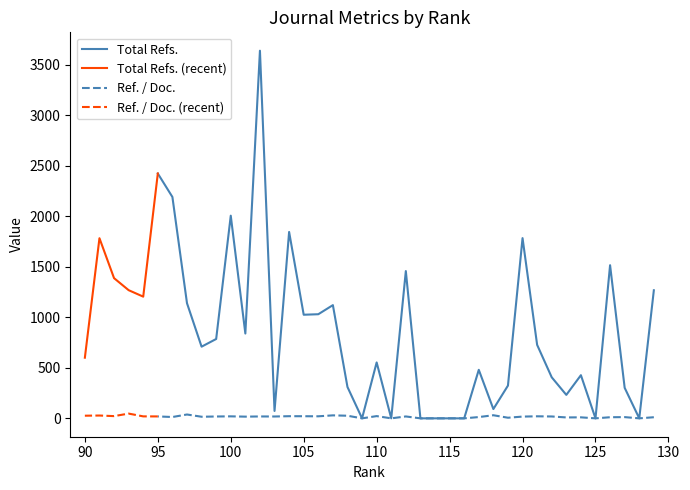

Which series changed the most between 111 and 101?

Total Refs.